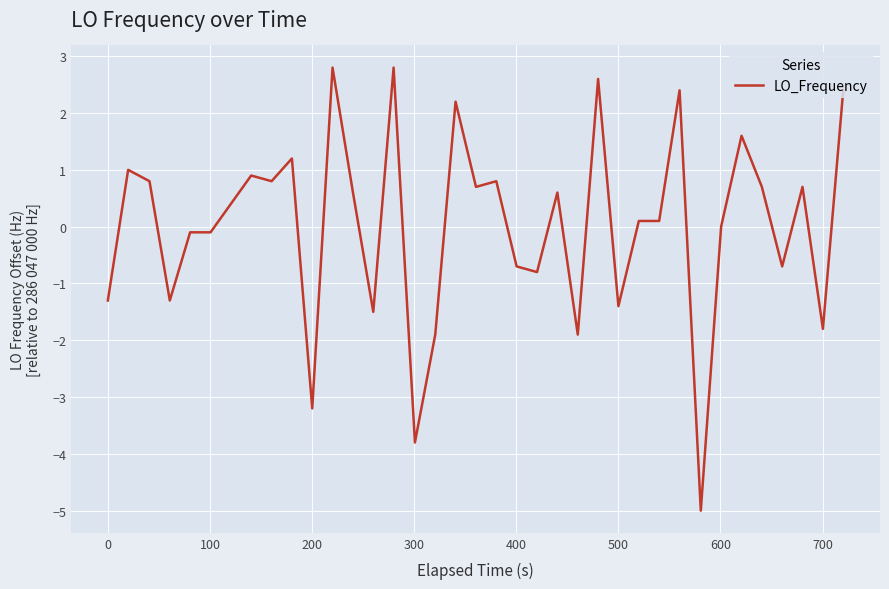

What is the smallest value displayed?

-5.0